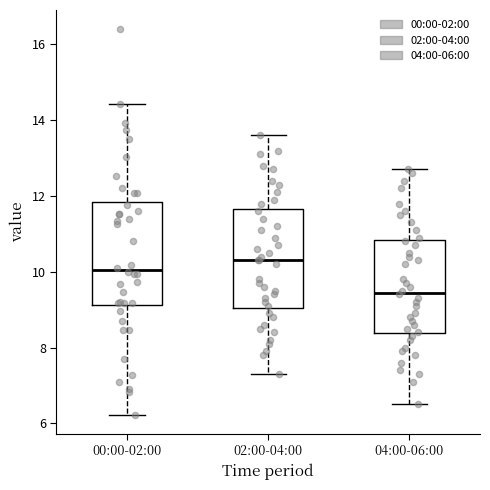

Which box's median line is the highest?

02:00-04:00